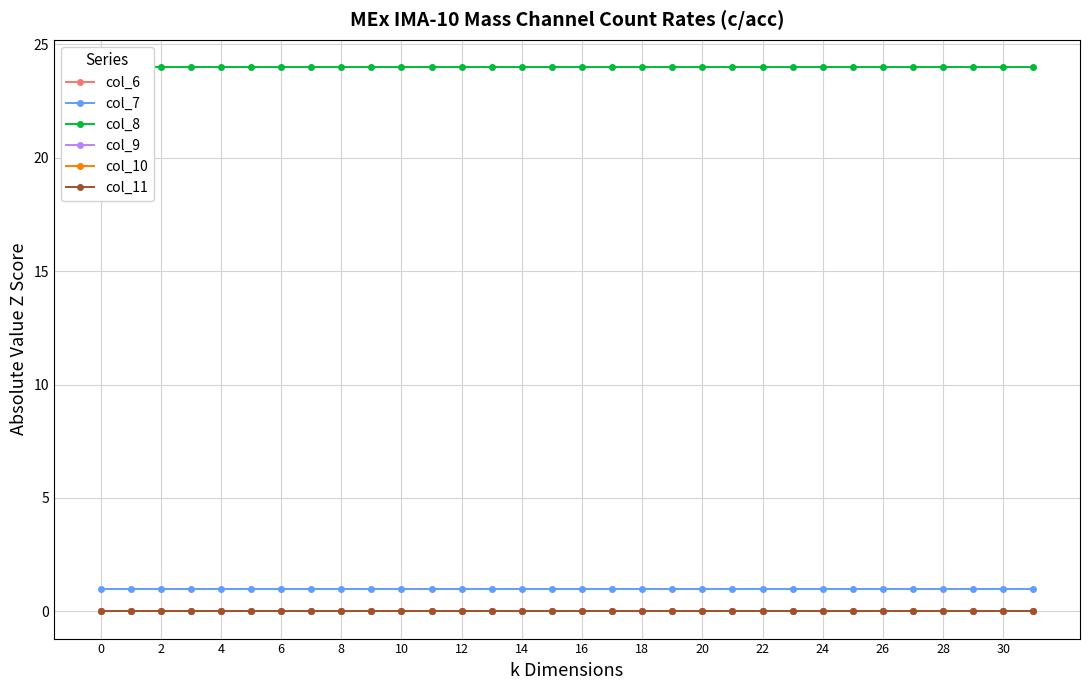

Count the number of categories in the chart.

32